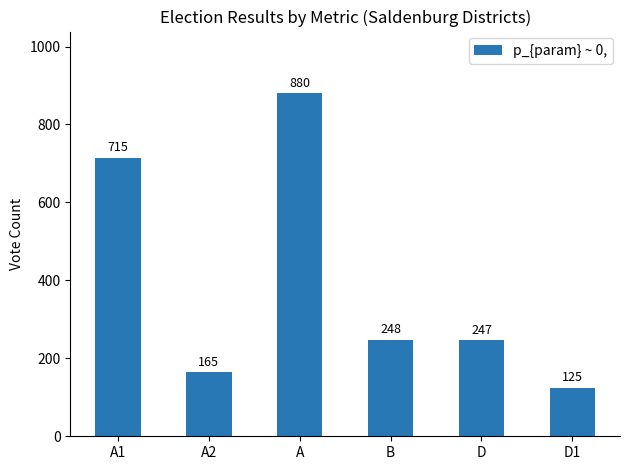

Are the bars grouped side by side (vs. stacked)?

No